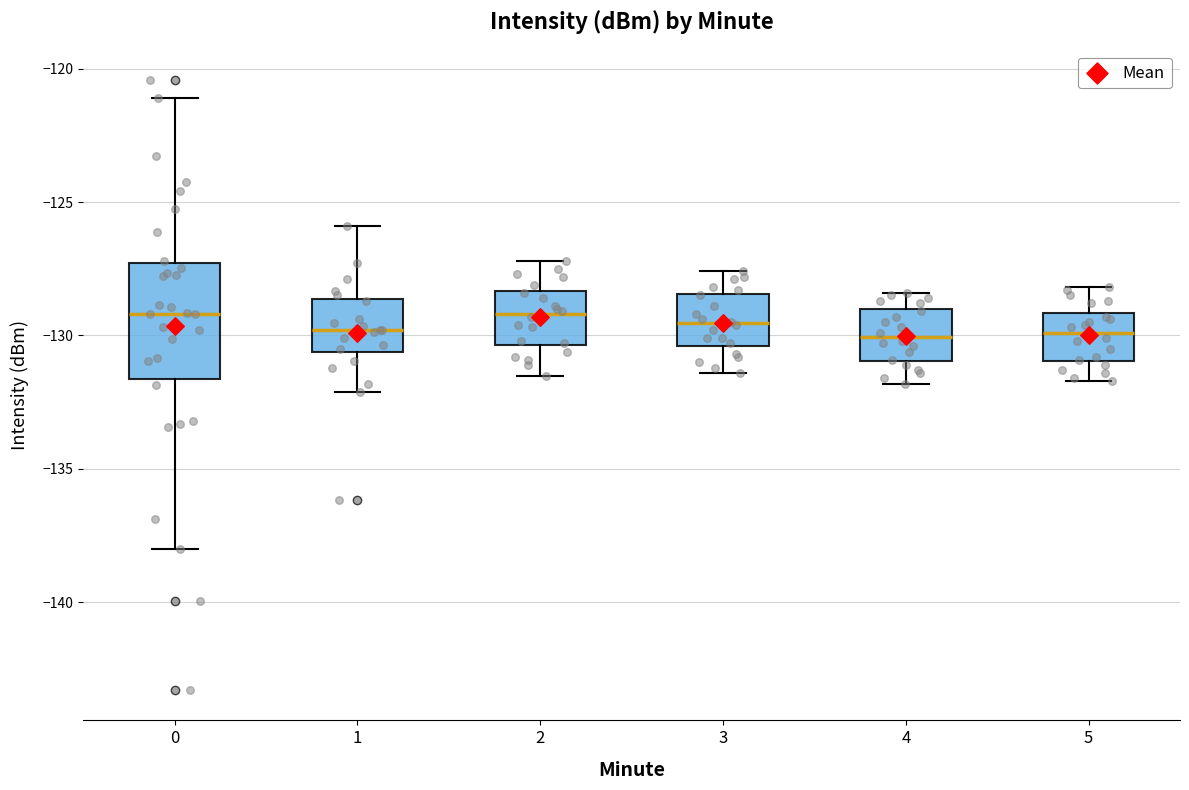

Comparing the boxes themselves (not the whiskers), which one is the tallest?

0